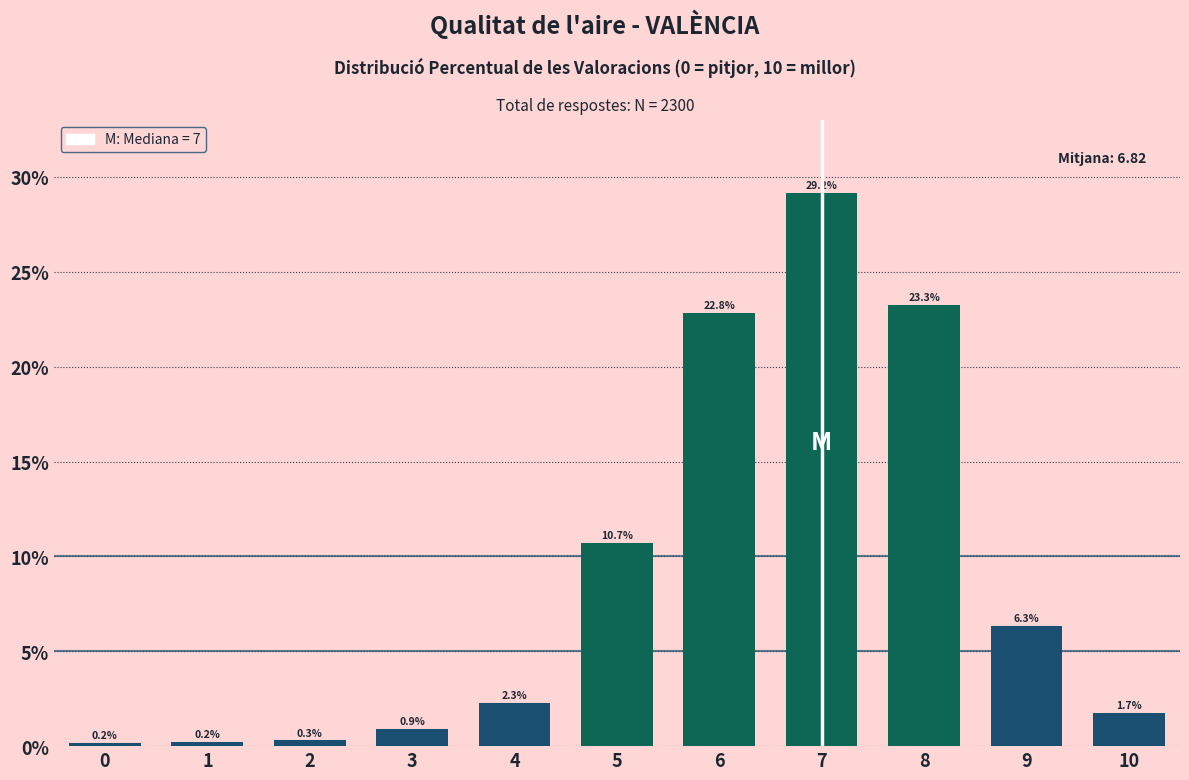

Reading left to right, list all the values displayed in this chart.

0=0.2	1=0.2	2=0.3	3=0.9	4=2.3	5=10.7	6=22.8	7=29.2	8=23.3	9=6.3	10=1.7